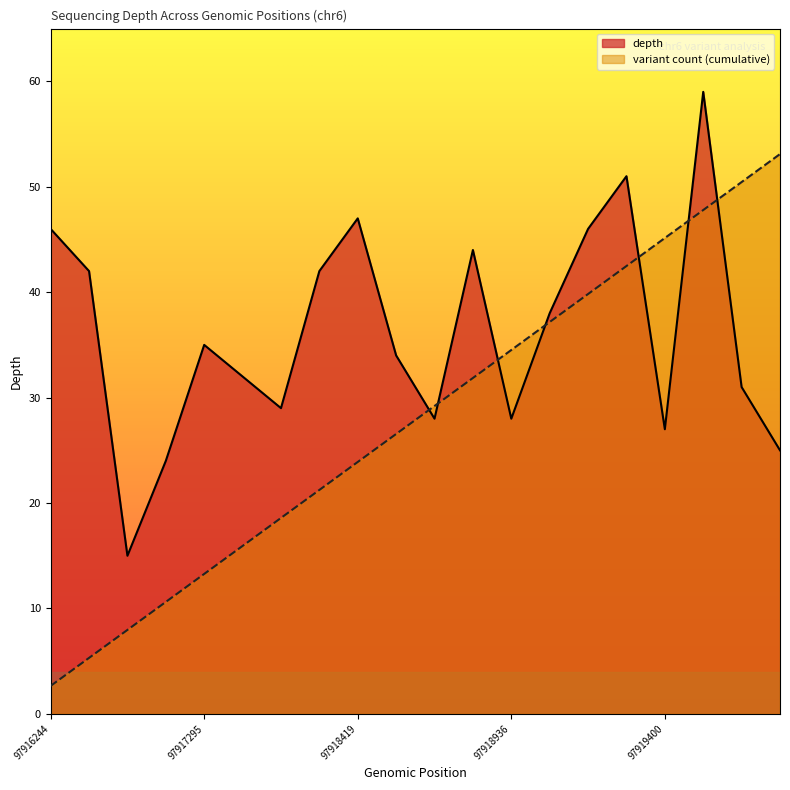

Which series ends up on top after the final intersection of depth and variant count (cumulative)?

variant count (cumulative)